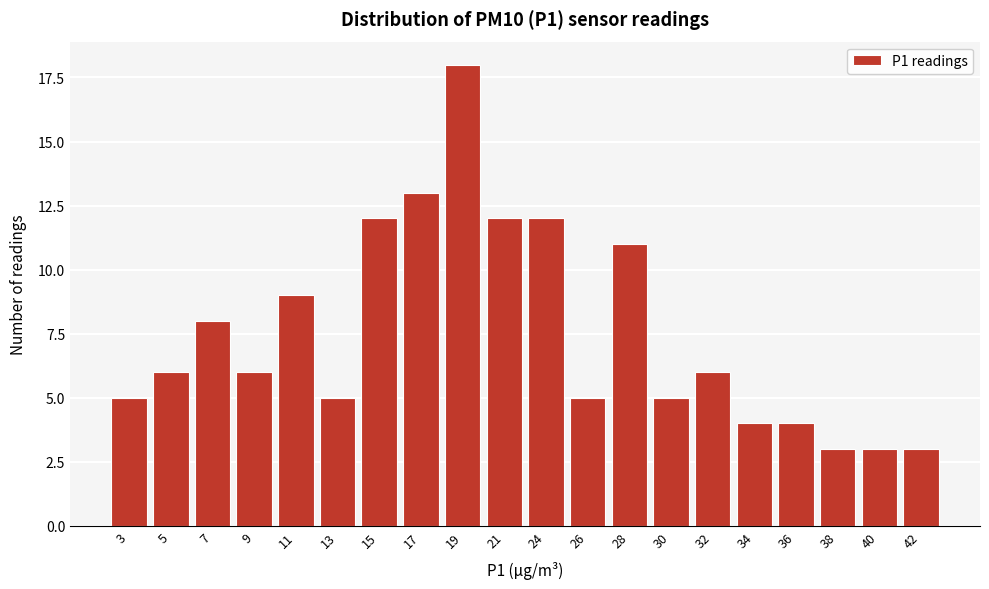

Reading left to right, extract all data points from this chart.

5	6	8	6	9	5	12	13	18	12	12	5	11	5	6	4	4	3	3	3